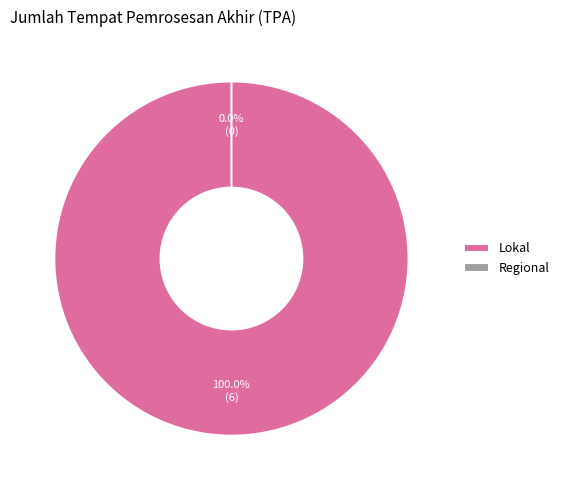

Count the number of slices in the pie.

2